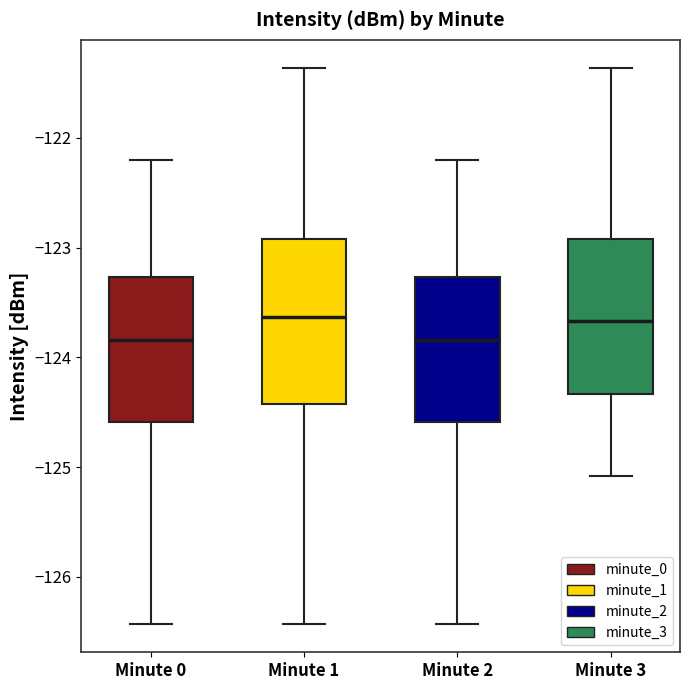

Reading left to right, transcribe this box plot: for each box, give where its median line is, the range the box spans, and where its two whiskers end, as read against the y-axis. The values are not printed on the chart, so give them approximately, as read against the axis.

Minute 0: median -123.8, box -124.6 to -123.3, whiskers -126.4 to -122.2
Minute 1: median -123.6, box -124.4 to -122.9, whiskers -126.4 to -121.4
Minute 2: median -123.8, box -124.6 to -123.3, whiskers -126.4 to -122.2
Minute 3: median -123.7, box -124.3 to -122.9, whiskers -125.1 to -121.4